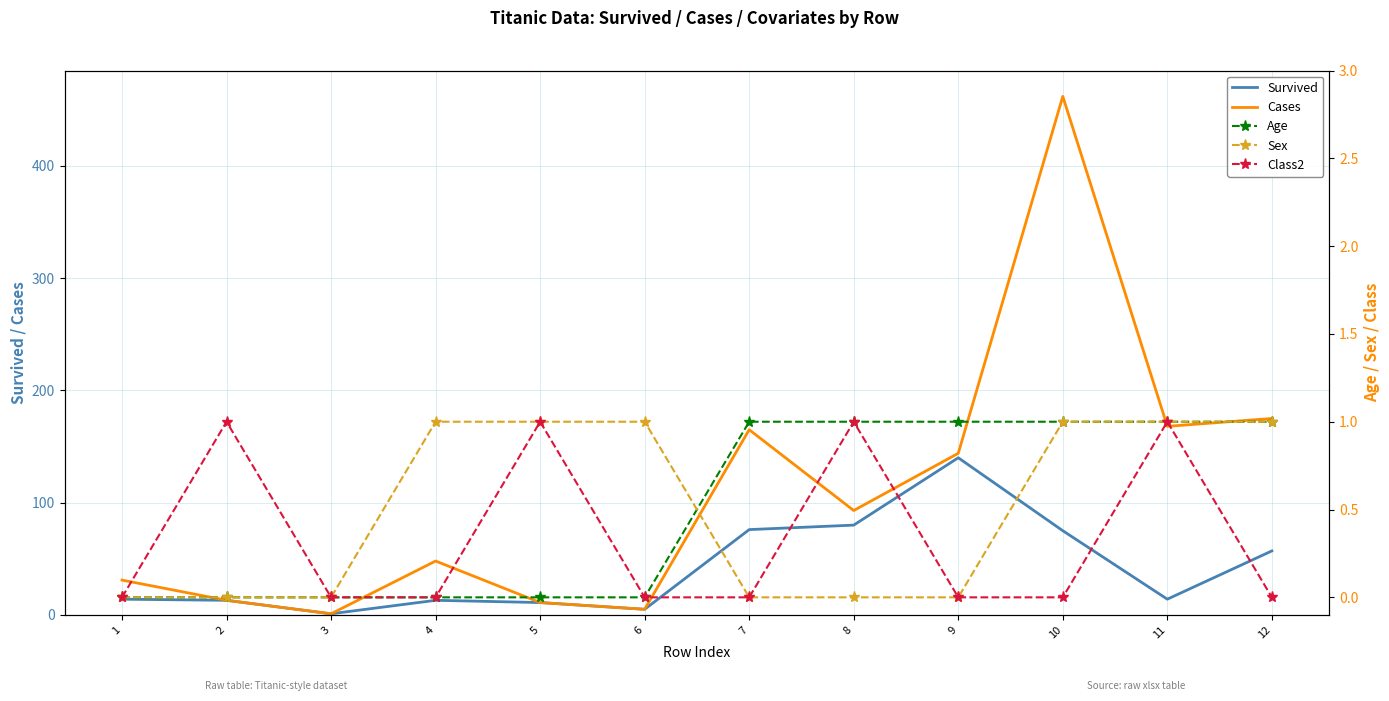

True or false: Age and Class2 cross at least once.

False